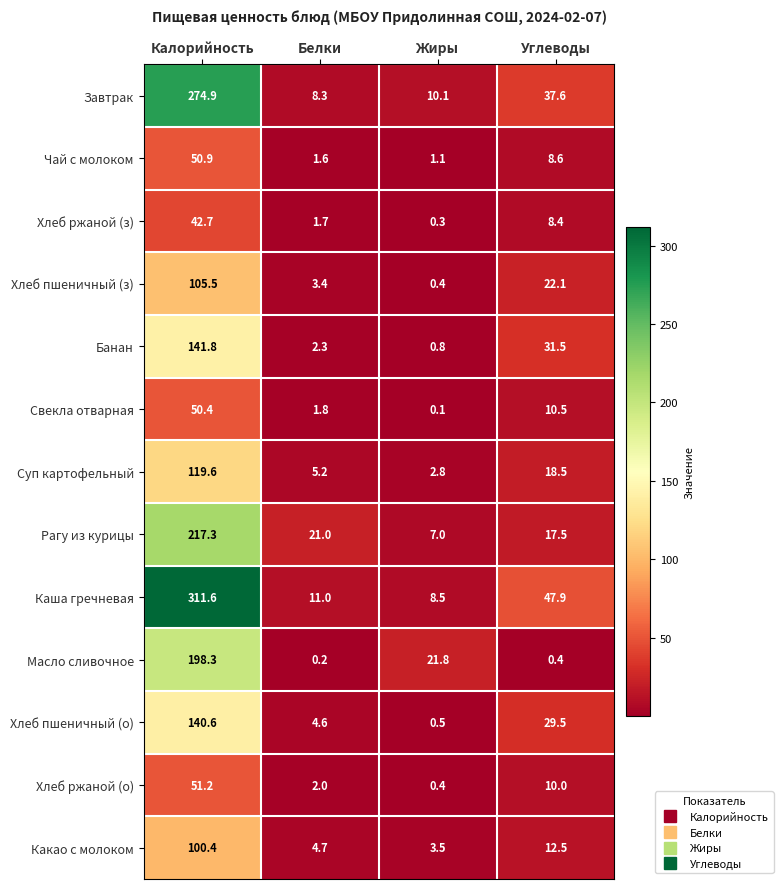

What is the sum of all Суп картофельный values?

146.1